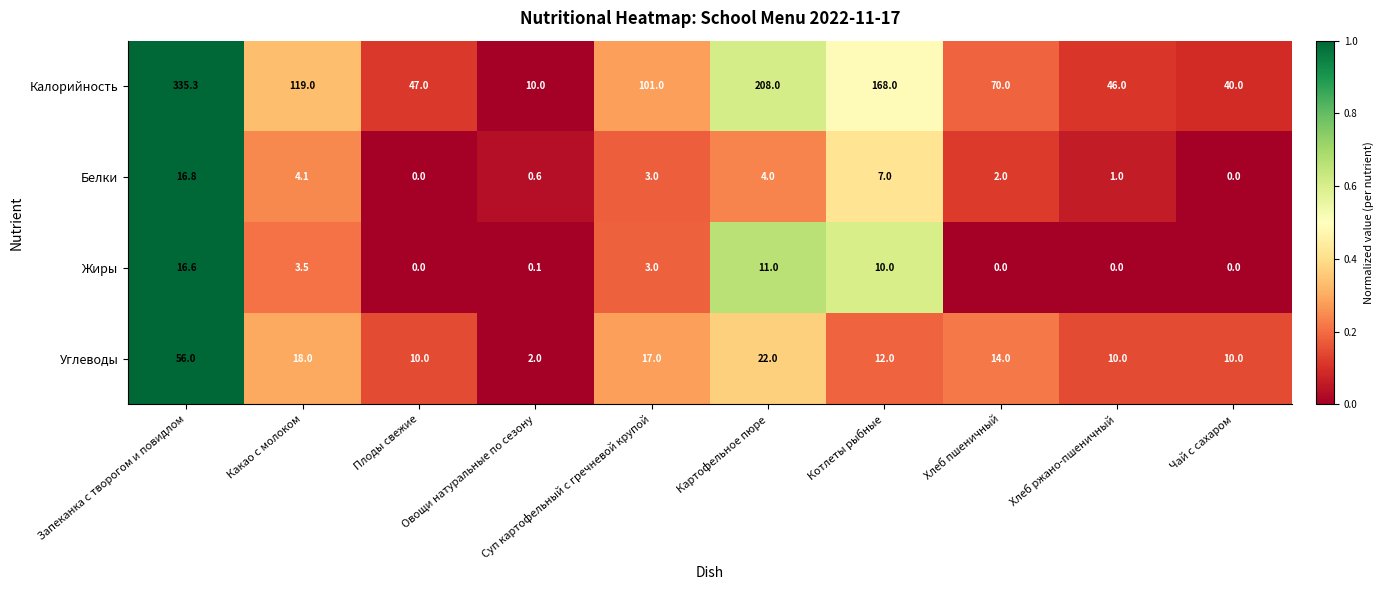

The Жиры series shows 0.0 at Хлеб пшеничный. True or false?

True